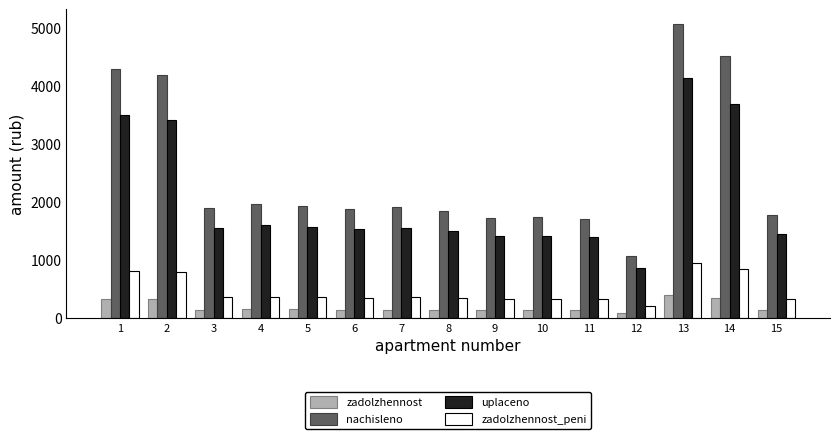

Which series has the largest total across all categories?

nachisleno